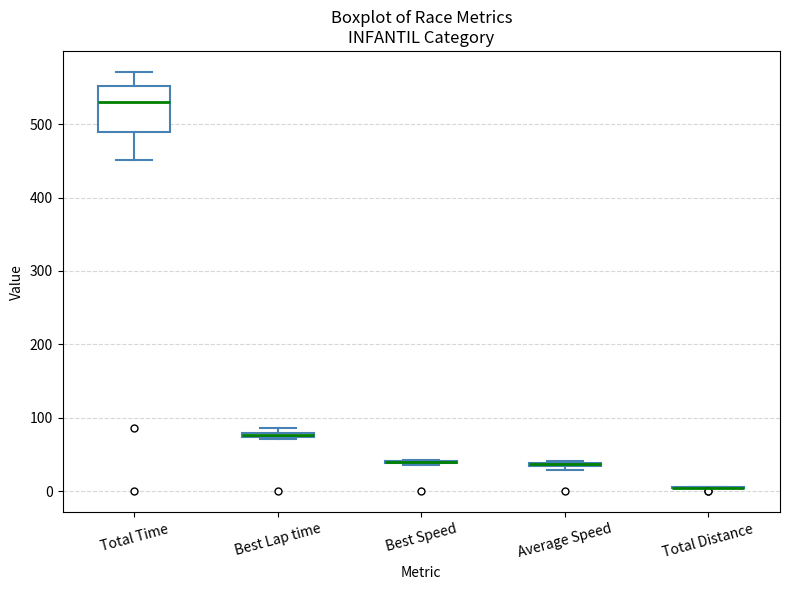

Where is the lower edge of the box for Average Speed on the y-axis? The values are not printed on the chart, so give them approximately, as read against the axis.

30